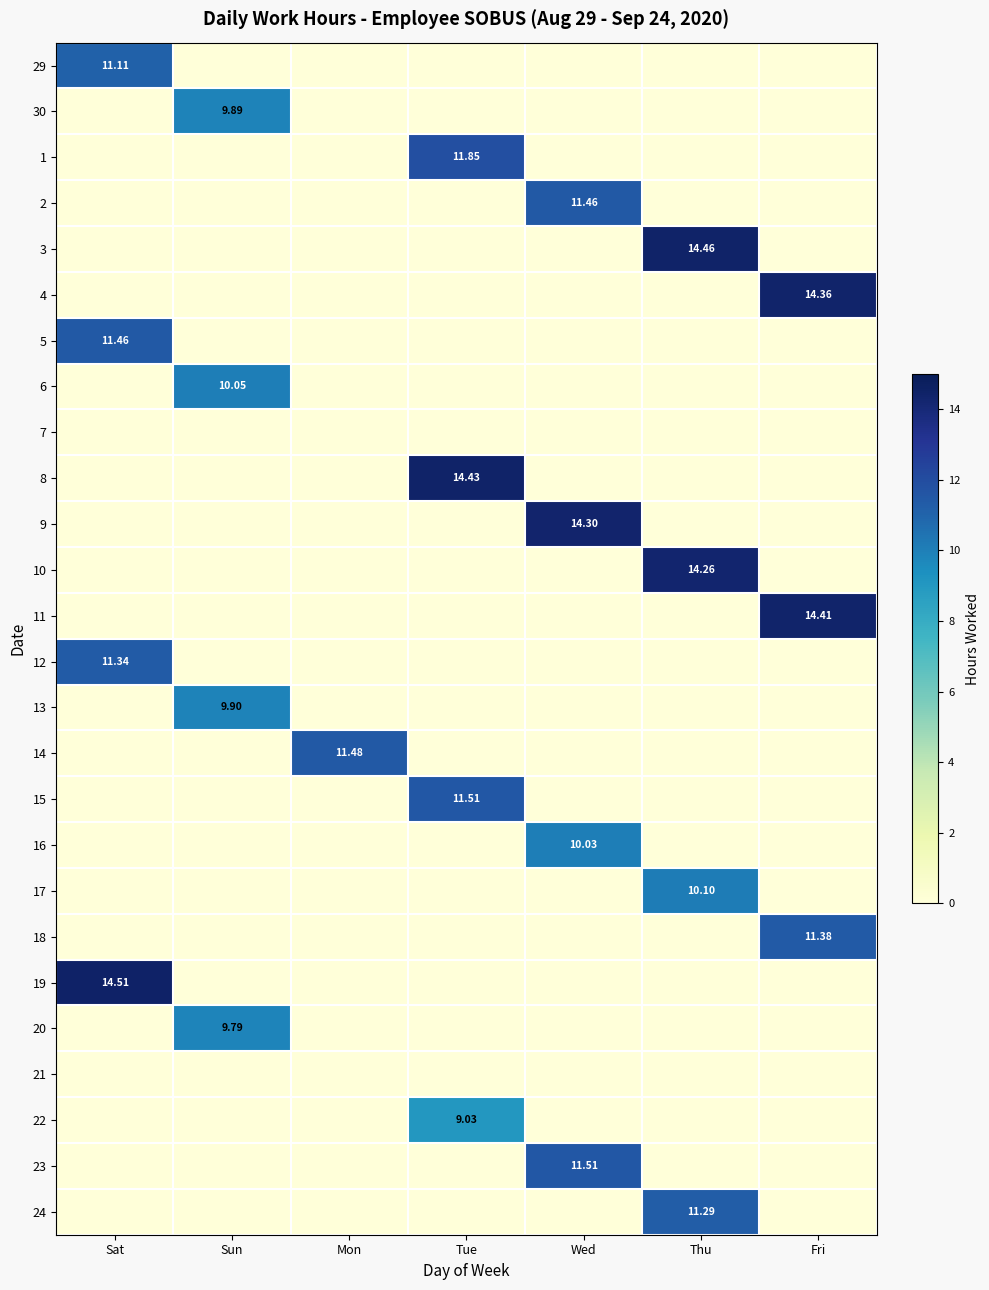

What is the difference between the 4 values at Sun and Fri?

14.4